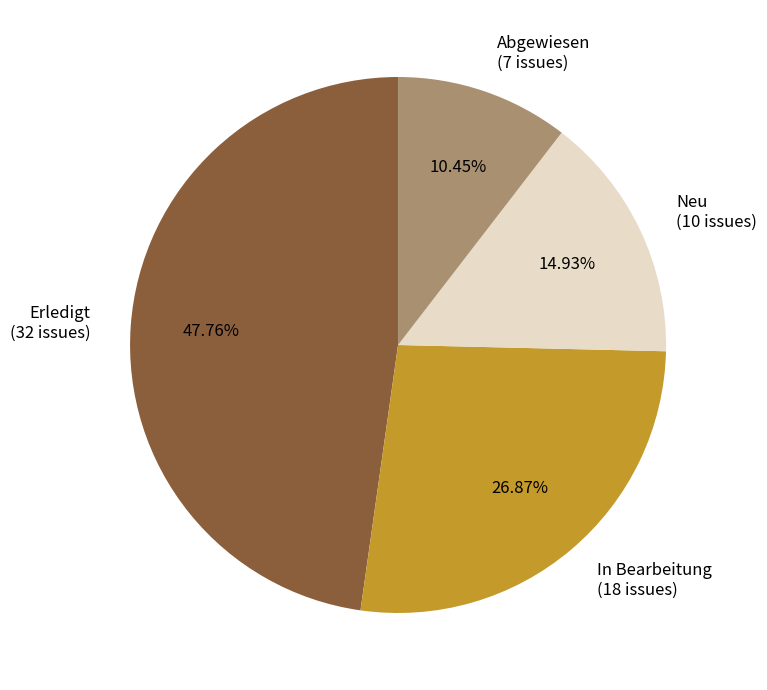

Rank the categories by value from lowest to highest.

Abgewiesen, Neu, In Bearbeitung, Erledigt